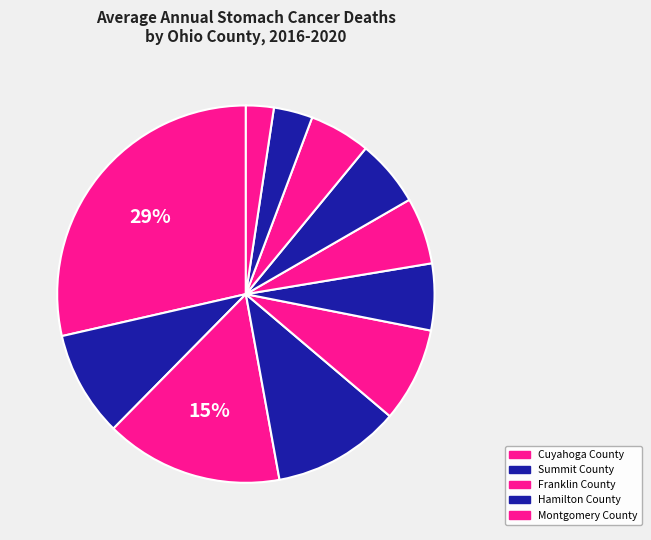

How many slices are in this pie chart?

11